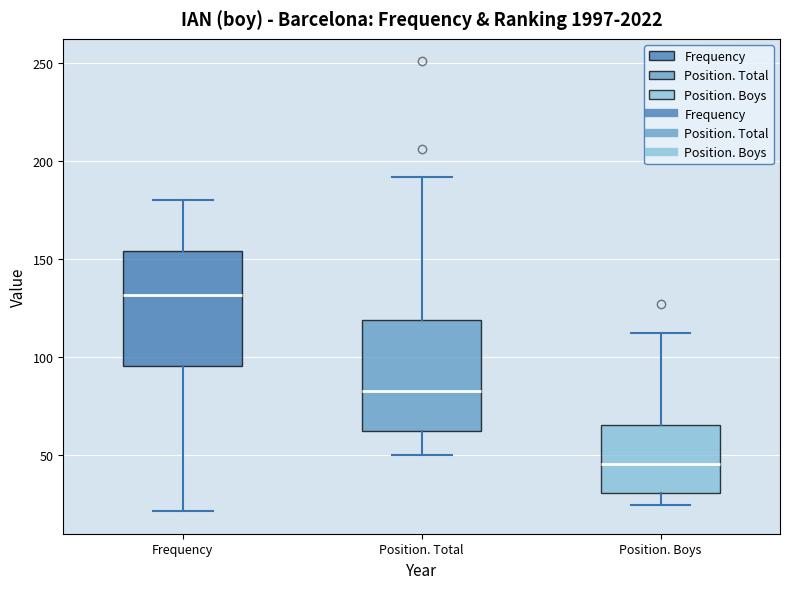

Reading left to right, read every box against the y-axis: the position of its median line, the range the box covers, and the ends of its whiskers. The values are not printed on the chart, so give them approximately, as read against the axis.

Frequency: median 130, box 95 to 155, whiskers 20 to 180
Position. Total: median 85, box 60 to 120, whiskers 50 to 190
Position. Boys: median 45, box 30 to 65, whiskers 25 to 110